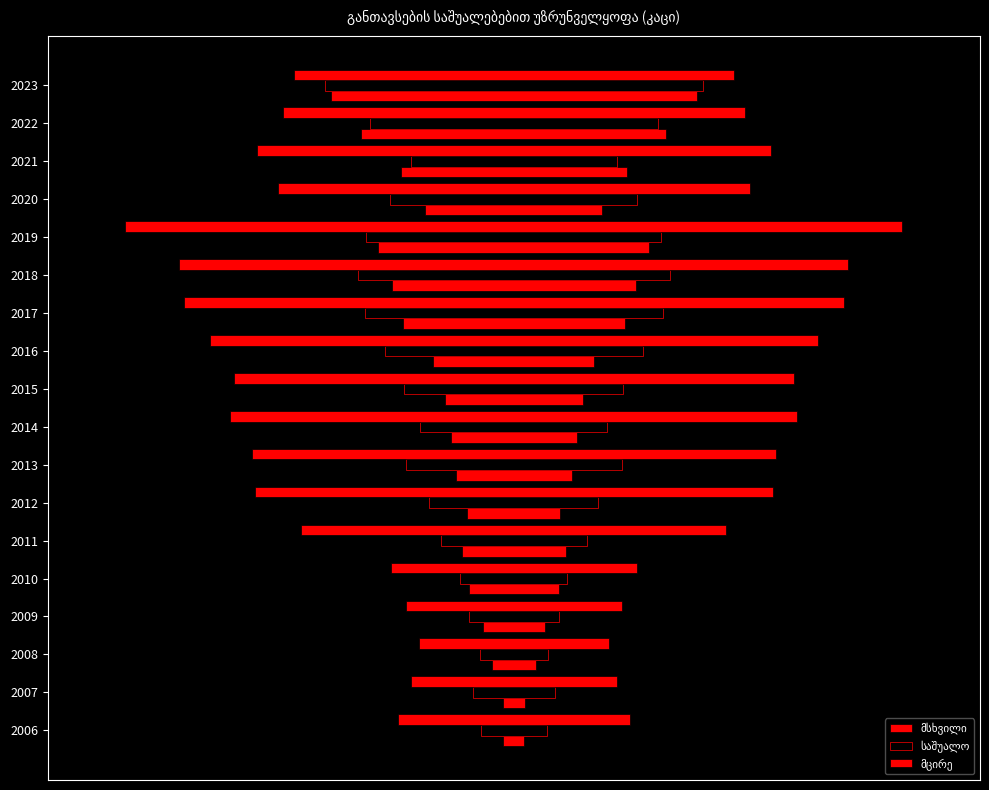

What are all the series names shown in the legend?

მსხვილი, საშუალო, მცირე